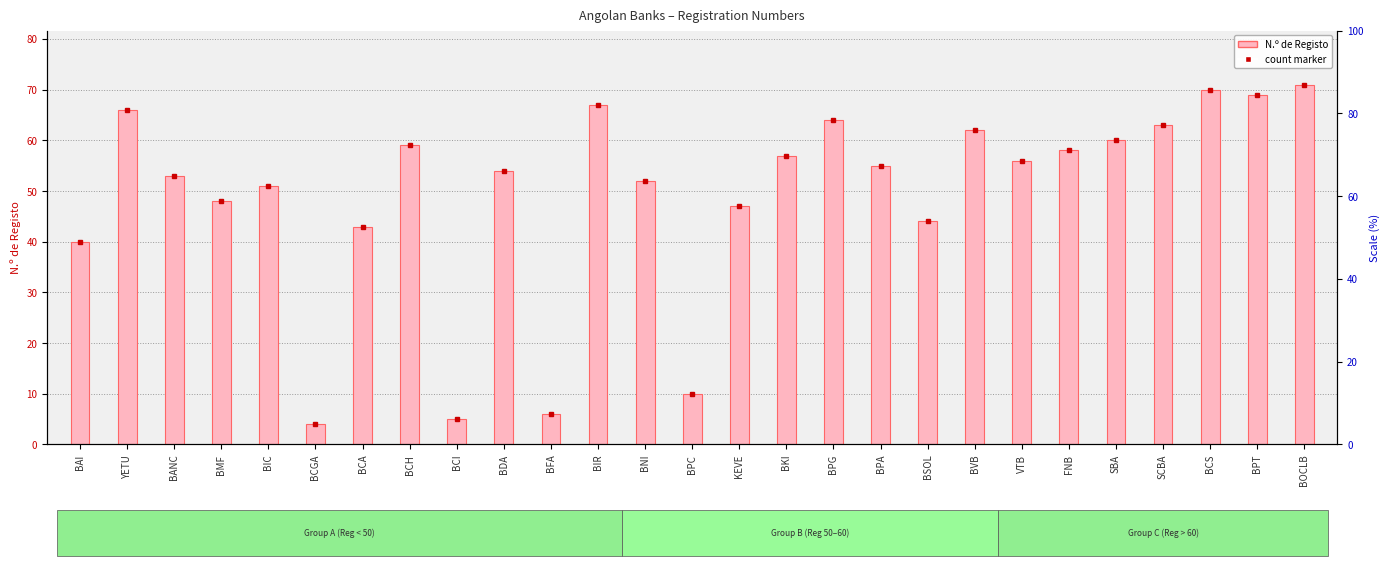

True or false: the data shows 48 at BMF.

True